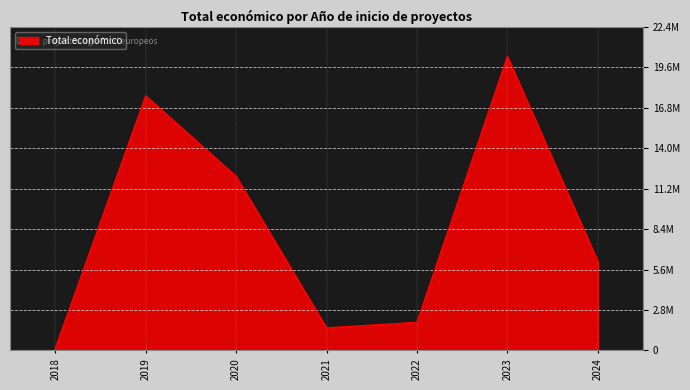

Is this an area chart (filled region under the line)?

Yes